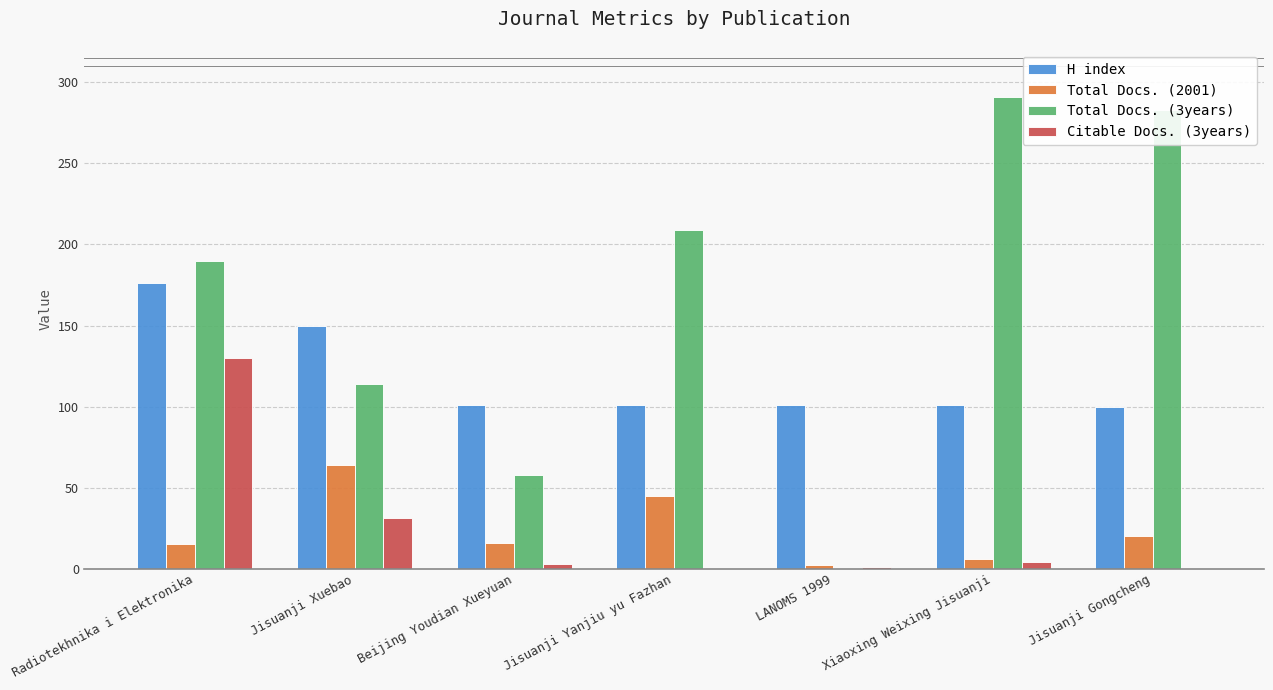

Which category has the highest value across all series?

Xiaoxing Weixing Jisuanji